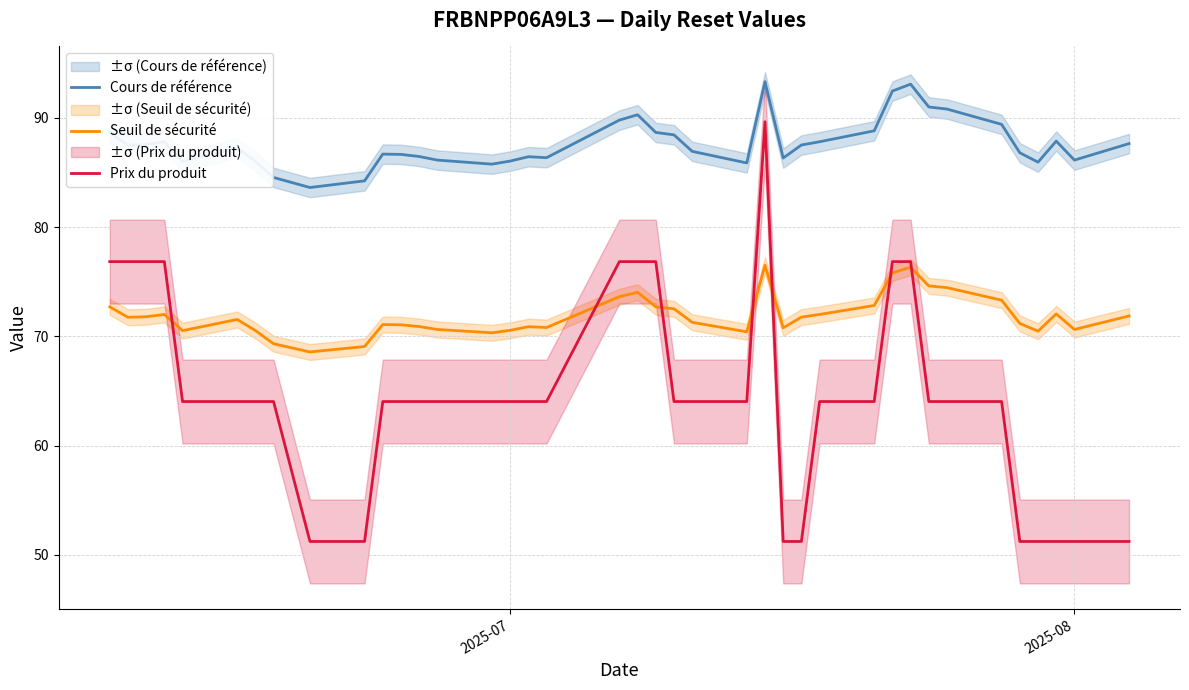

What is the average value of the Cours de référence series?

87.7